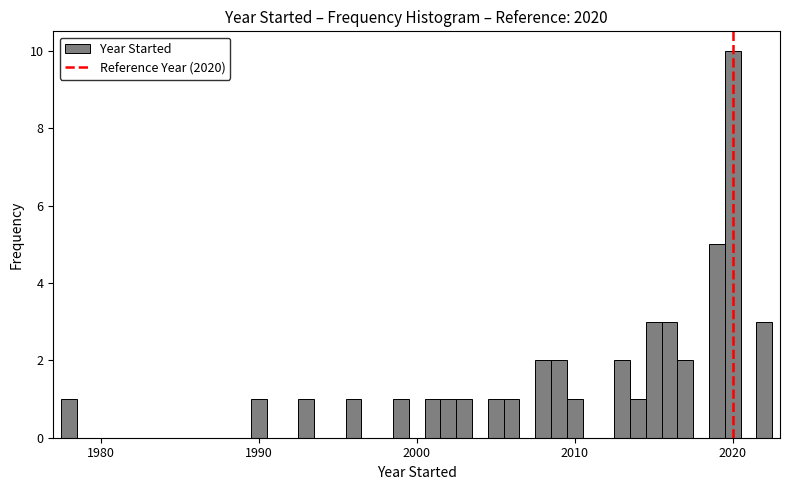

Around what value on the x-axis is the tallest bar? Give the approximate position of its centre, as read against the axis.

2020